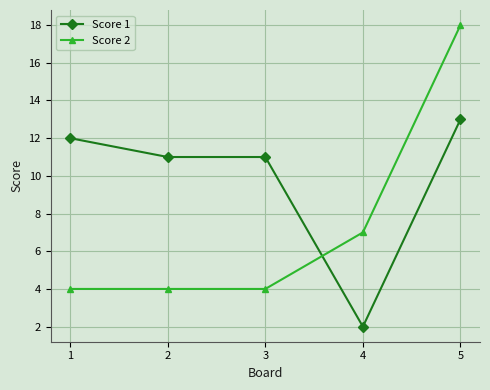

Which category has the lowest value in the Score 1 series?

4